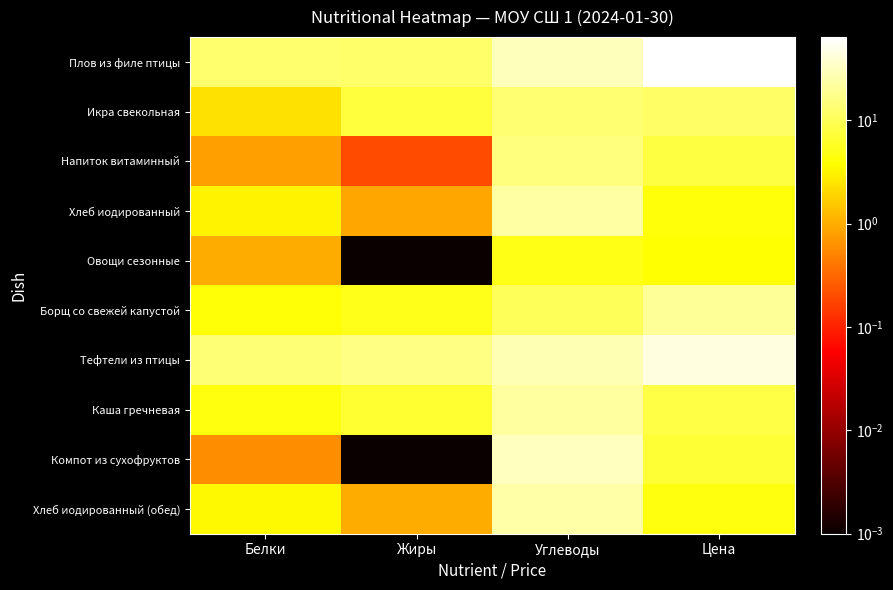

Reading left to right, what are all the values shown in this chart?

Плов из филе птицы: Белки=12.8	Жиры=12.2	Углеводы=30.2	Цена=63.9
Икра свекольная: Белки=2.3	Жиры=7.4	Углеводы=13.1	Цена=11.4
Напиток витаминный: Белки=0.8	Жиры=0.2	Углеводы=15.0	Цена=7.8
Хлеб иодированный: Белки=3.2	Жиры=0.9	Углеводы=22.8	Цена=4.2
Овощи сезонные: Белки=1.0	Жиры=0.0	Углеводы=4.8	Цена=3.9
Борщ со свежей капустой: Белки=4.1	Жиры=5.1	Углеводы=10.4	Цена=20.5
Тефтели из птицы: Белки=13.8	Жиры=16.2	Углеводы=27.3	Цена=43.5
Каша гречневая: Белки=4.5	Жиры=6.7	Углеводы=22.4	Цена=8.1
Компот из сухофруктов: Белки=0.6	Жиры=0.0	Углеводы=31.4	Цена=7.0
Хлеб иодированный (обед): Белки=3.4	Жиры=1.0	Углеводы=24.2	Цена=4.4